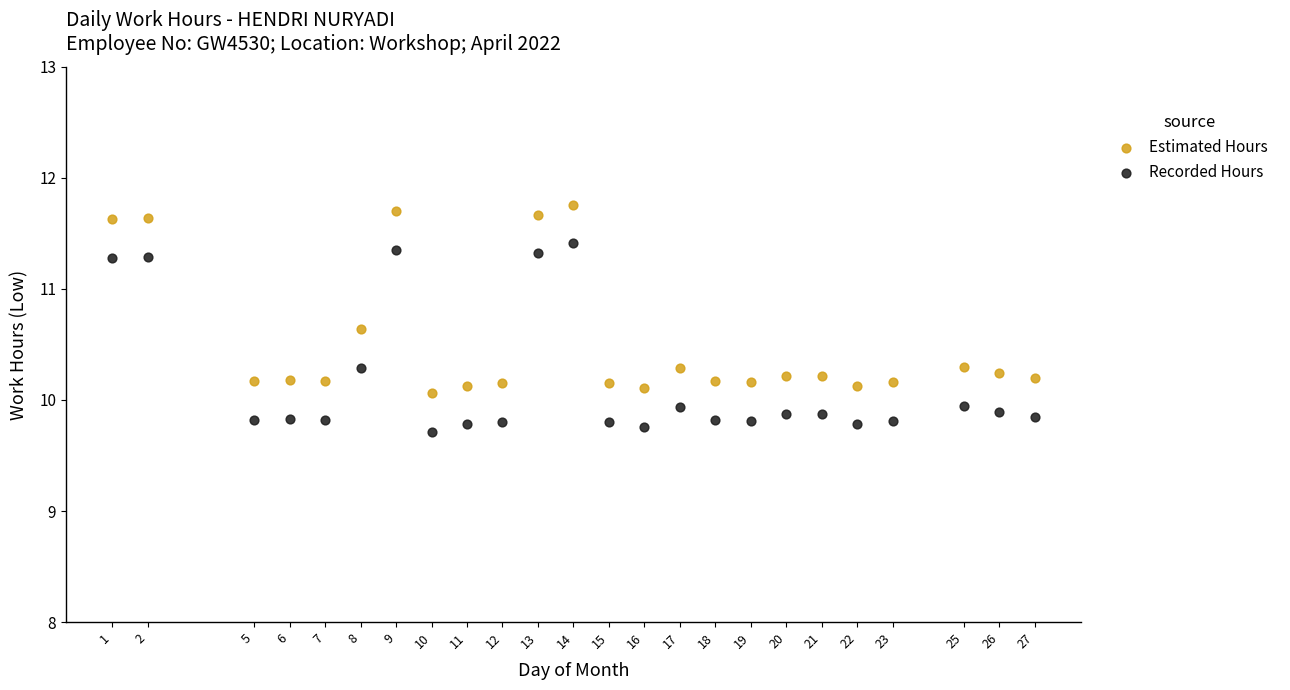

What are all the series names shown in the legend?

Estimated Hours, Recorded Hours